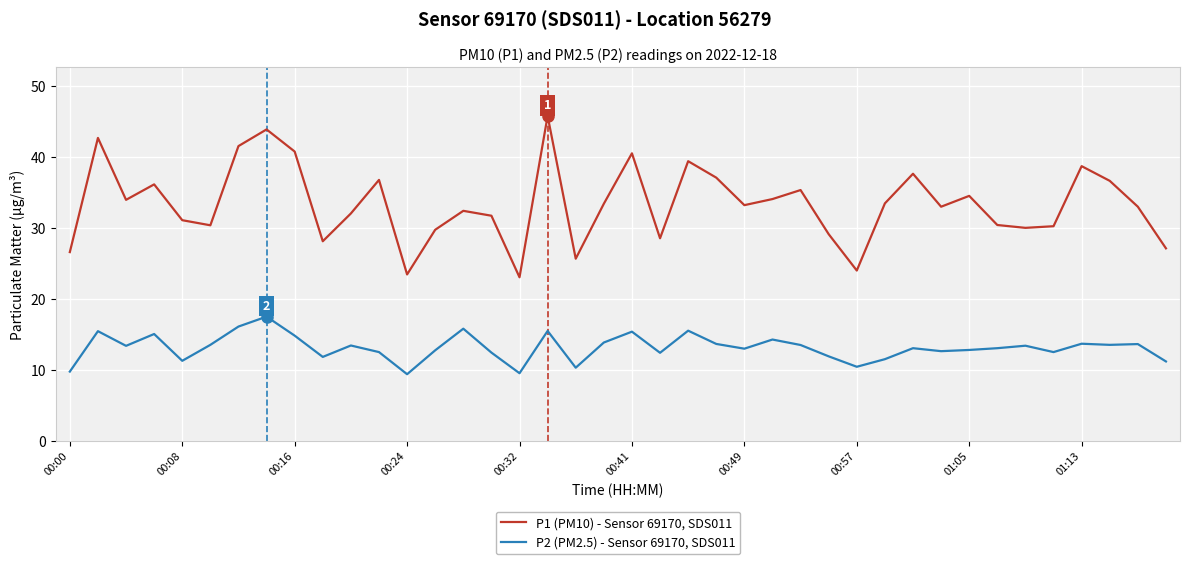

Which series has the widest spread of values?

P1 (PM10) - Sensor 69170, SDS011